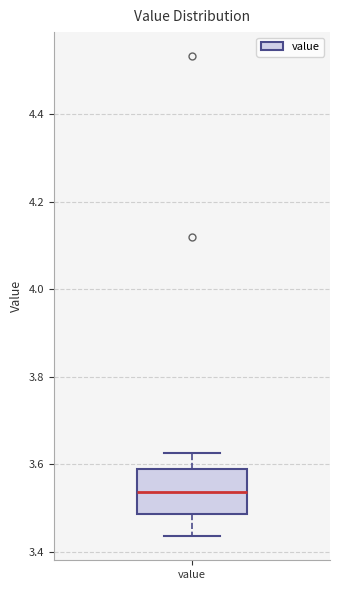

Transcribe this box plot: give where the median line is, the range the box spans, and where the two whiskers end, as read against the y-axis. The values are not printed on the chart, so give them approximately, as read against the axis.

median 3.54, box 3.48 to 3.58, whiskers 3.44 to 3.62